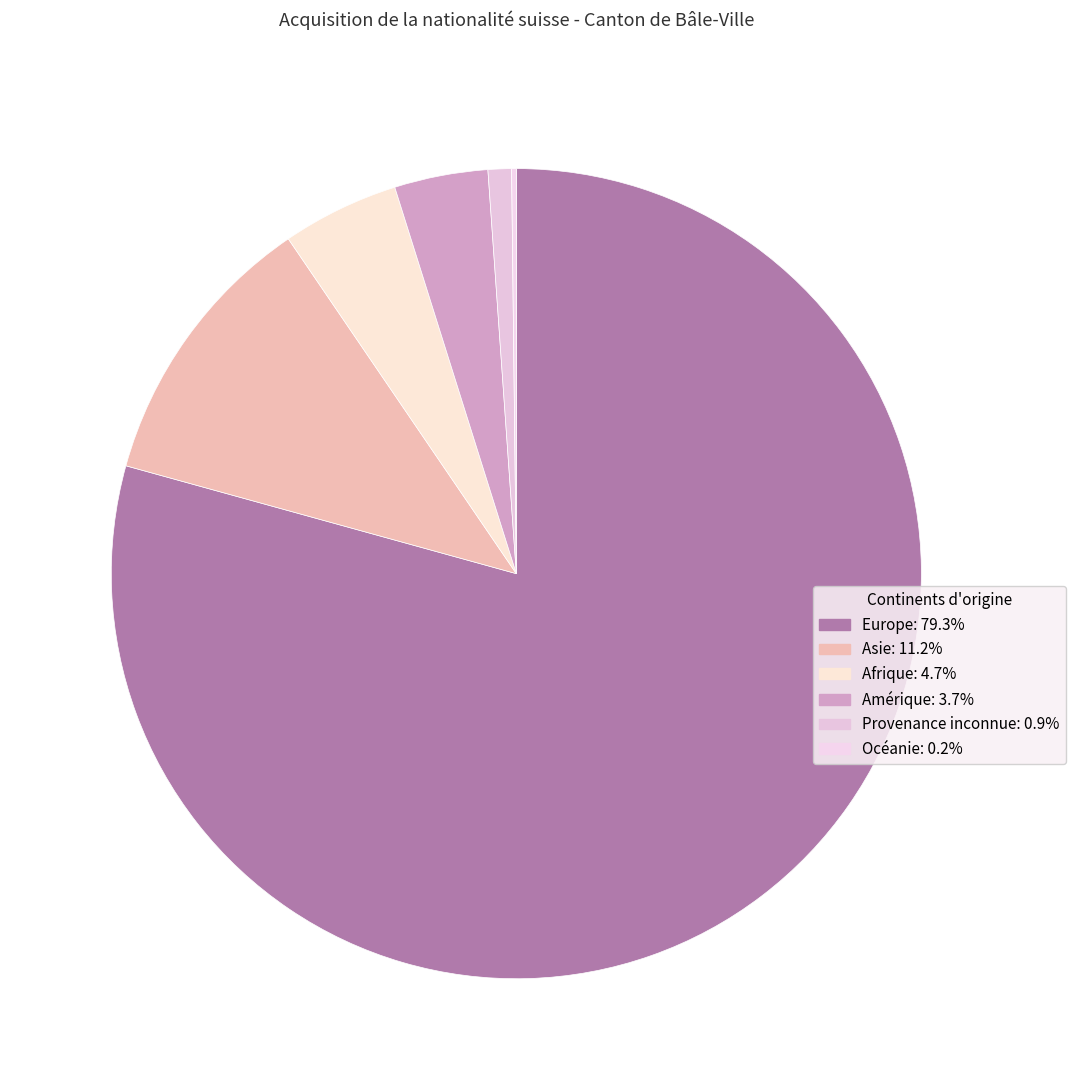

How many segments does this pie chart have?

6